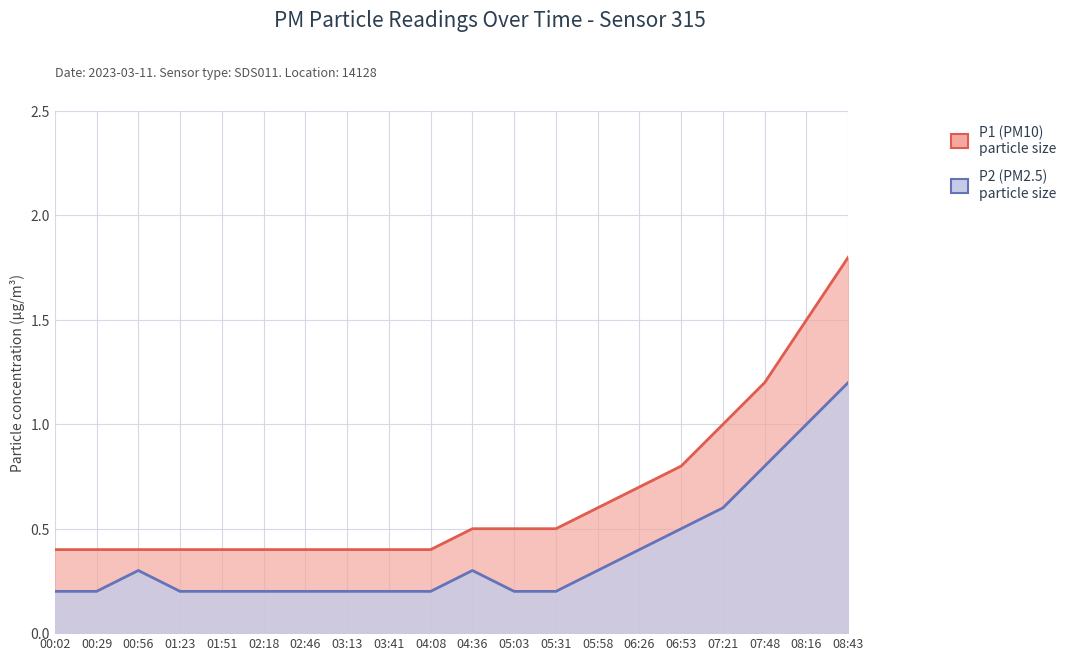

What position from the right is 04:36?

10